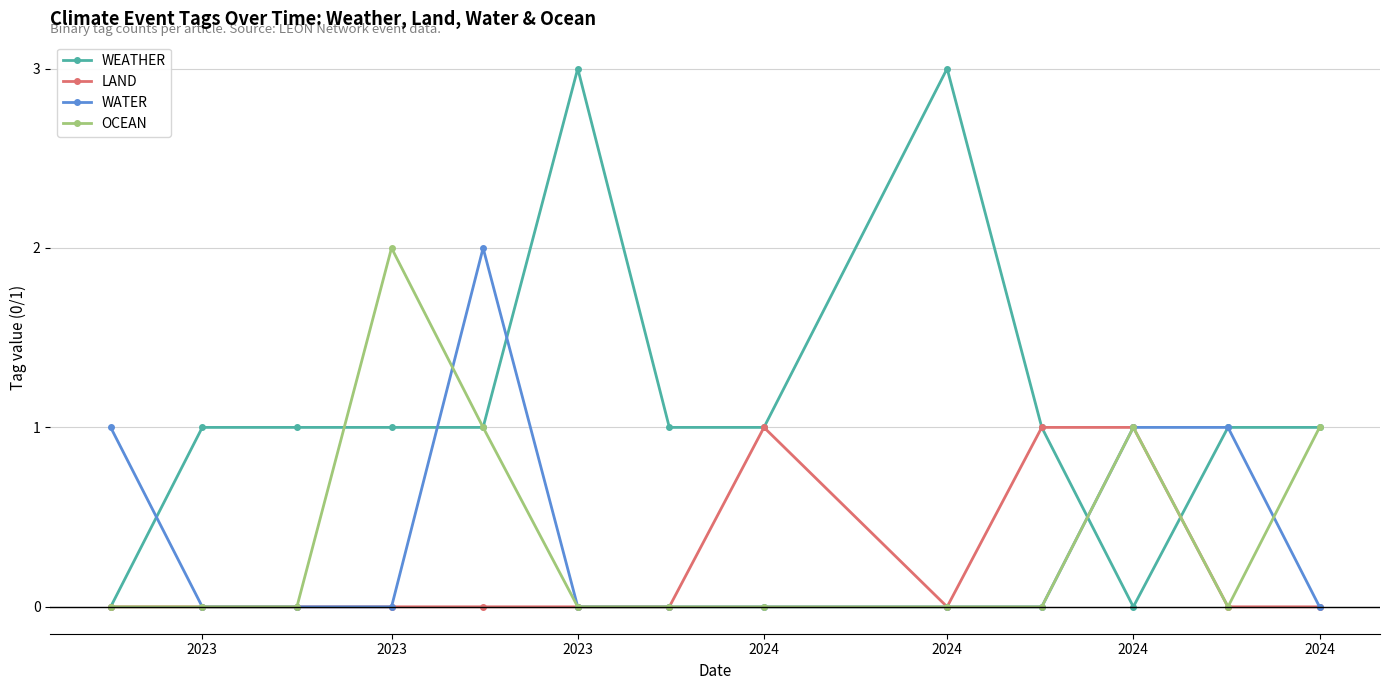

What is the value of the LAND point at the 10th from the left?

1